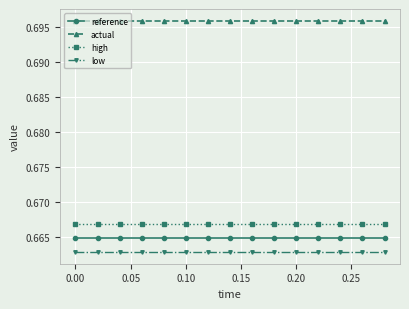

True or false: reference and low cross at least once.

False